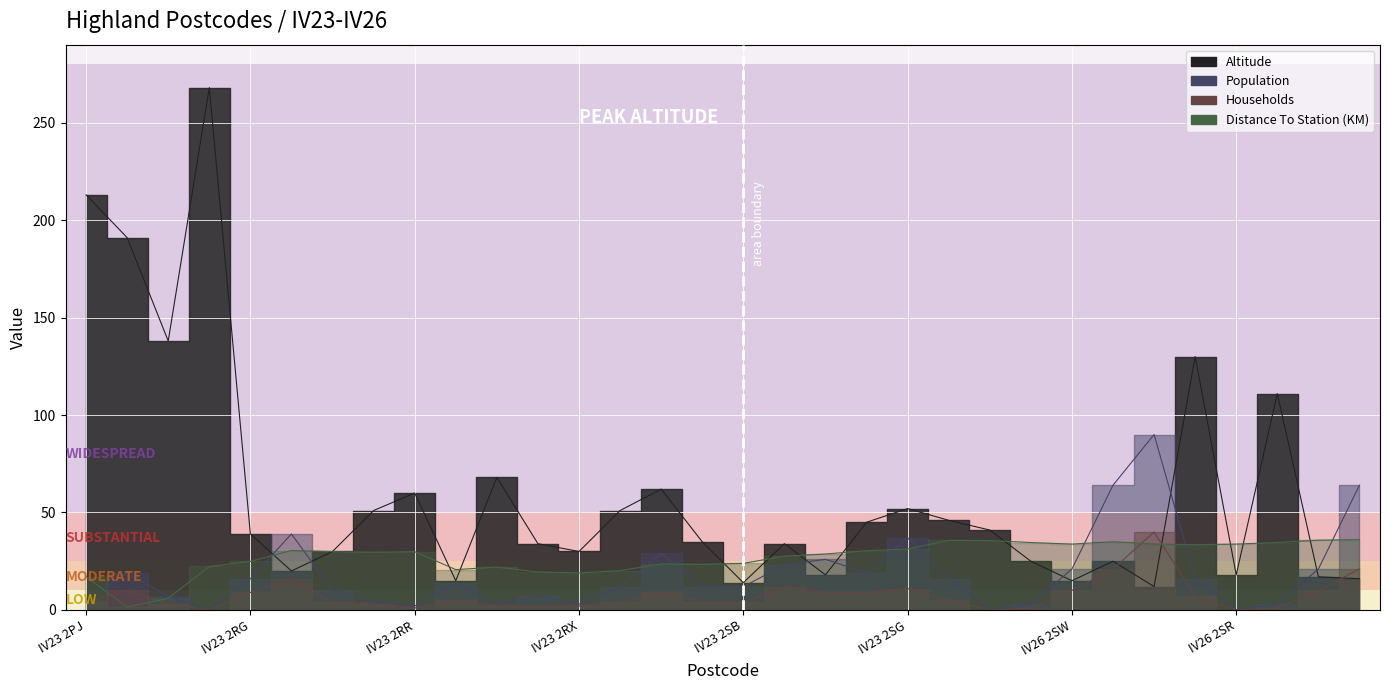

Rank the series by their average value, from highest to lowest.

Altitude line, Distance line, Population line, Households line